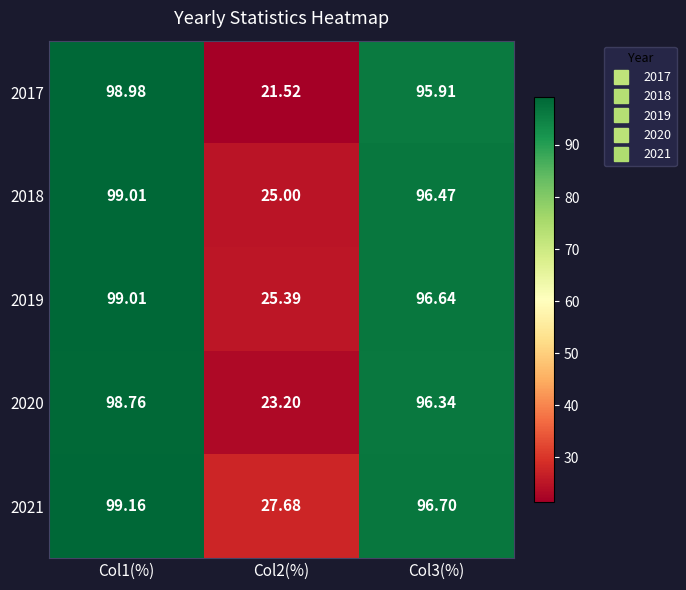

Is the value of 2018 at Col1(%) greater than the value of 2017 at Col1(%)?

Yes